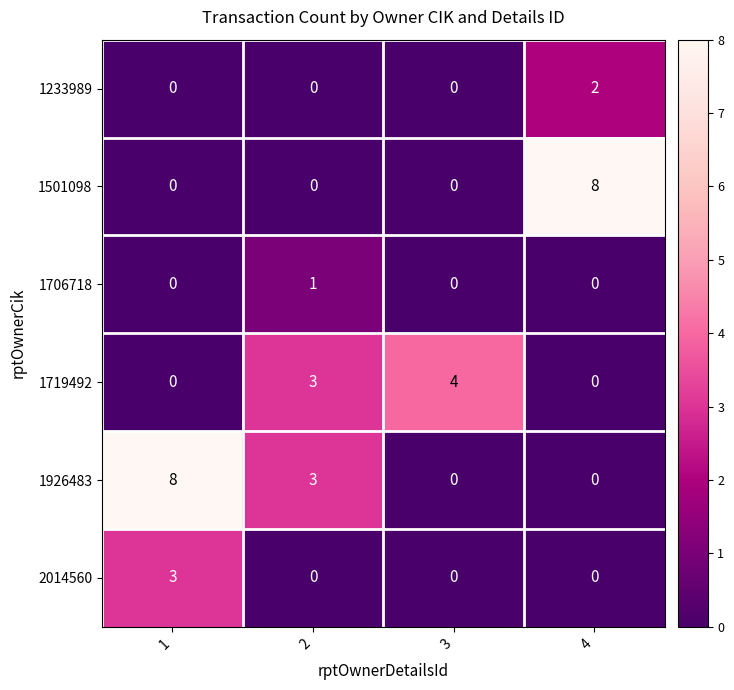

Reading right to left, transcribe all the data shown in this chart.

1233989: 4=2	3=0	2=0	1=0
1501098: 4=8	3=0	2=0	1=0
1706718: 4=0	3=0	2=1	1=0
1719492: 4=0	3=4	2=3	1=0
1926483: 4=0	3=0	2=3	1=8
2014560: 4=0	3=0	2=0	1=3